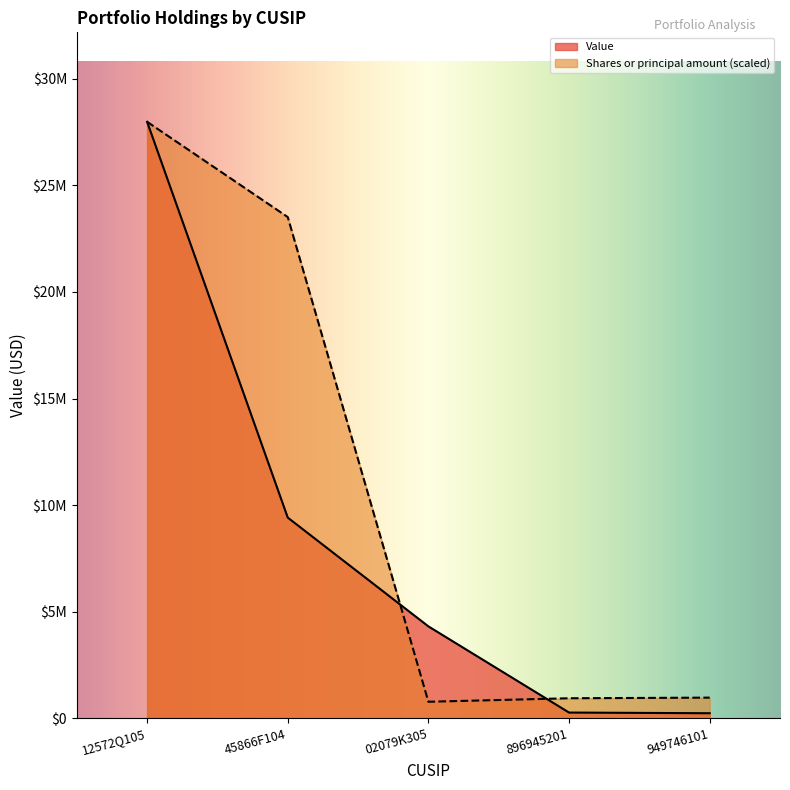

What is the spread (max minus min) of values at 949746101?

732323.7